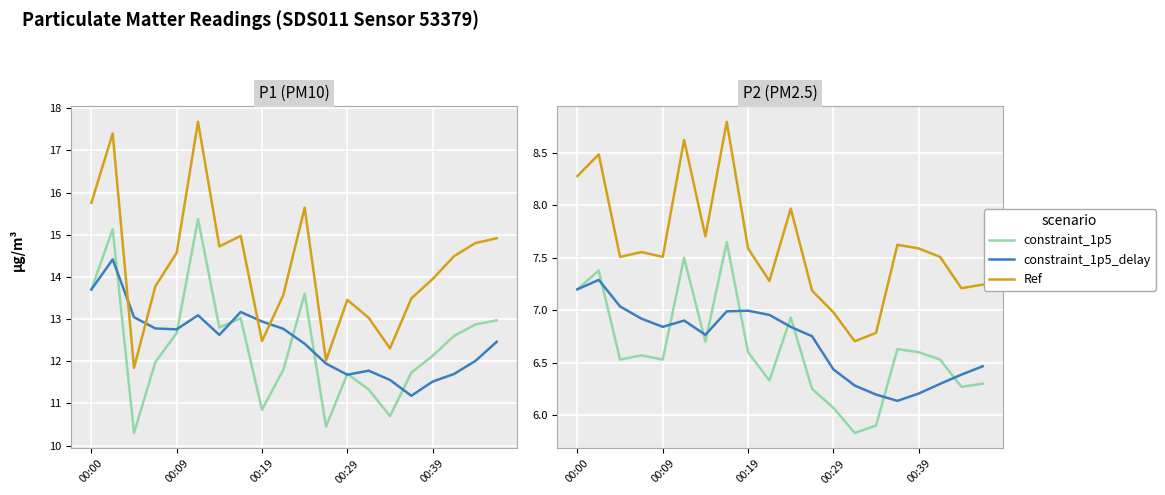

How many lines are shown in the chart?

3